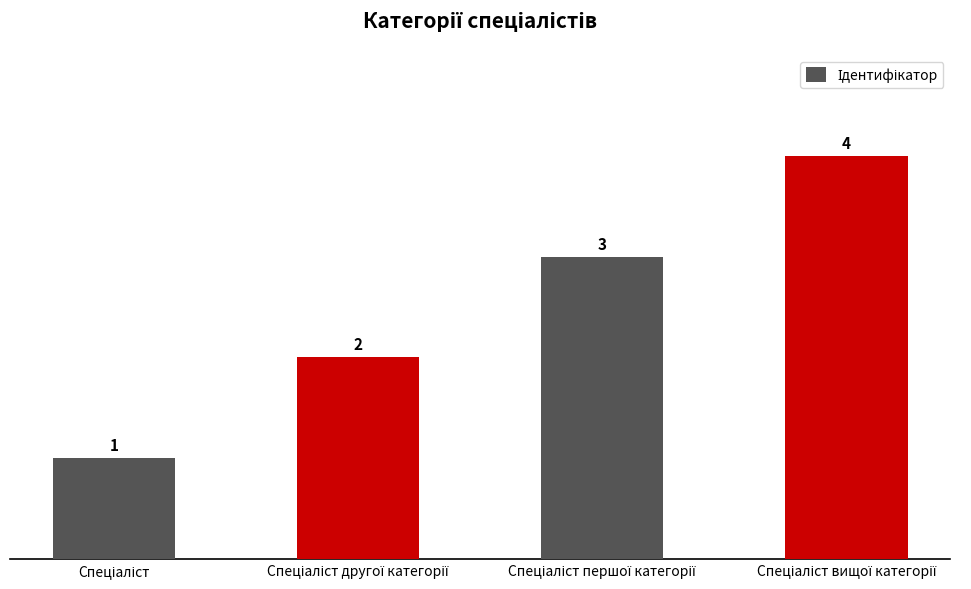

Reading left to right, what are all the values shown in this chart?

1	2	3	4